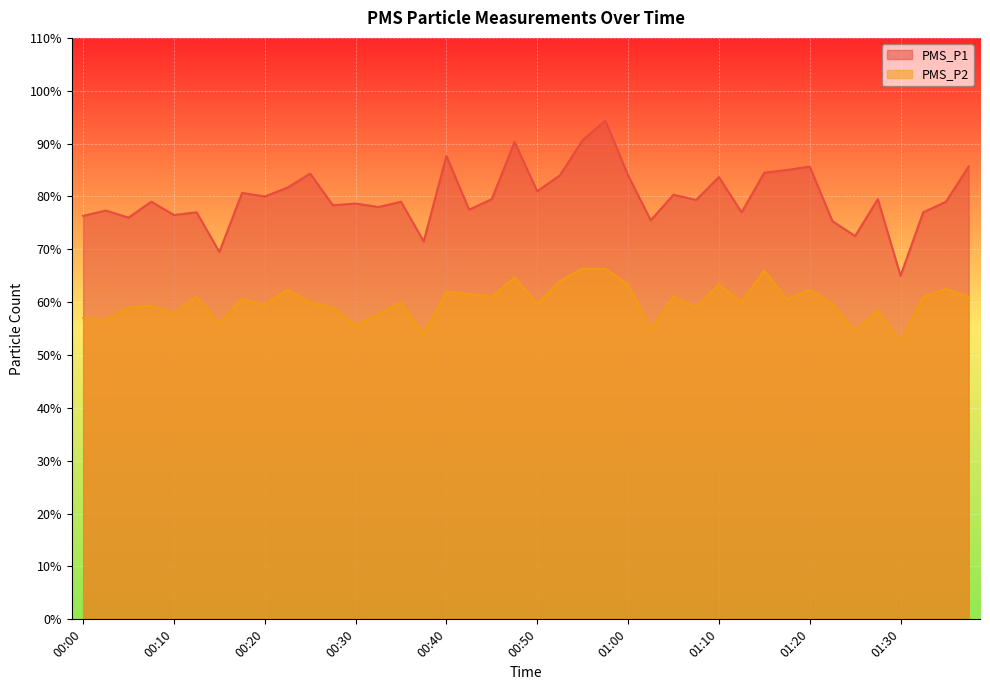

At which category is the sum across all series the highest?

00:57